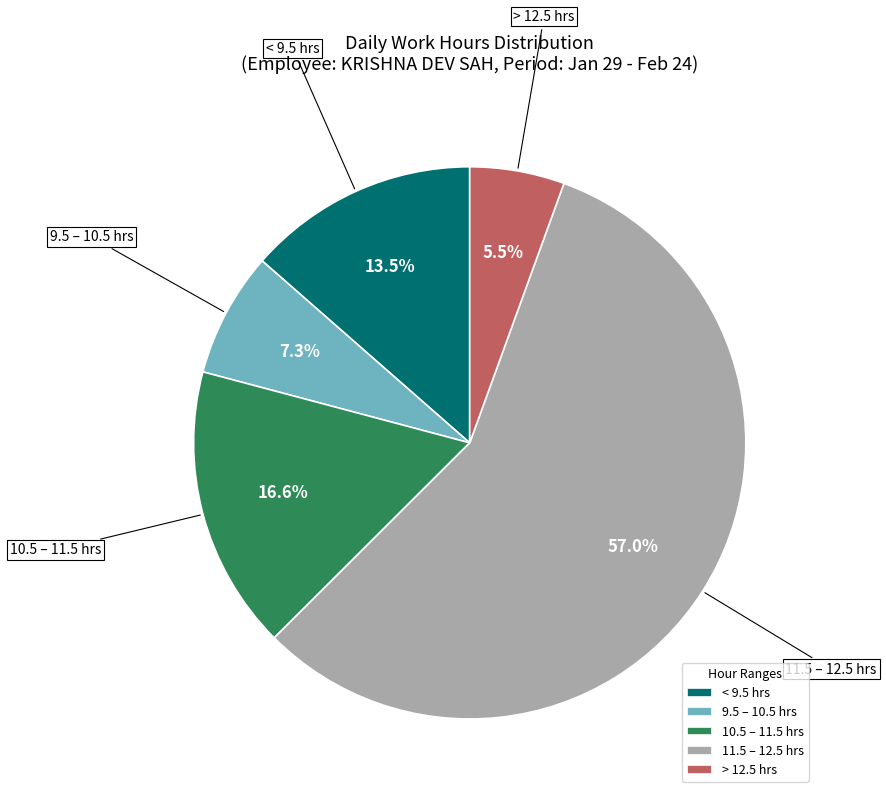

What is the largest slice in the pie chart?

11.5 – 12.5 hrs